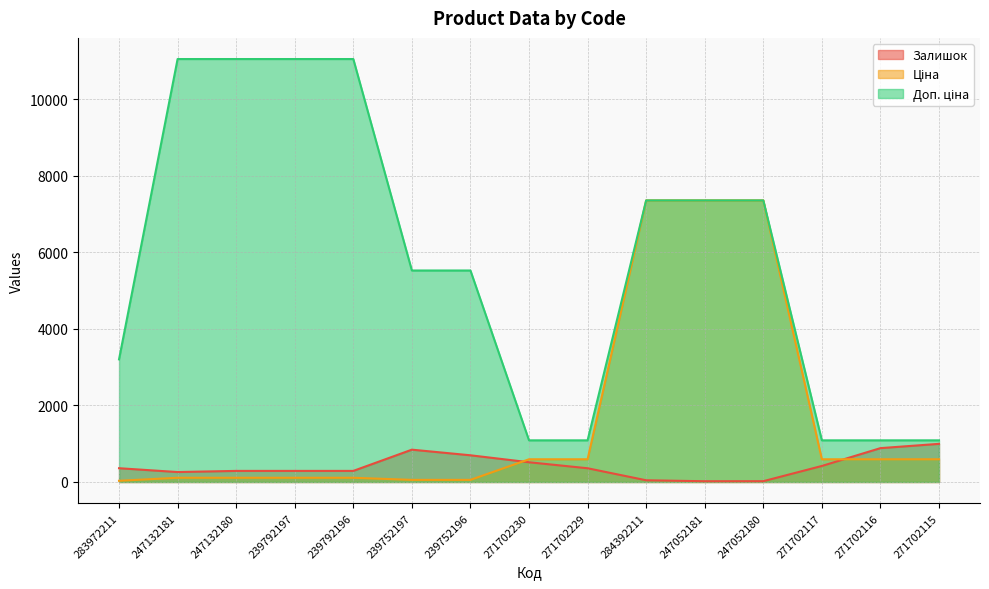

Which series has the widest spread of values?

Доп. ціна